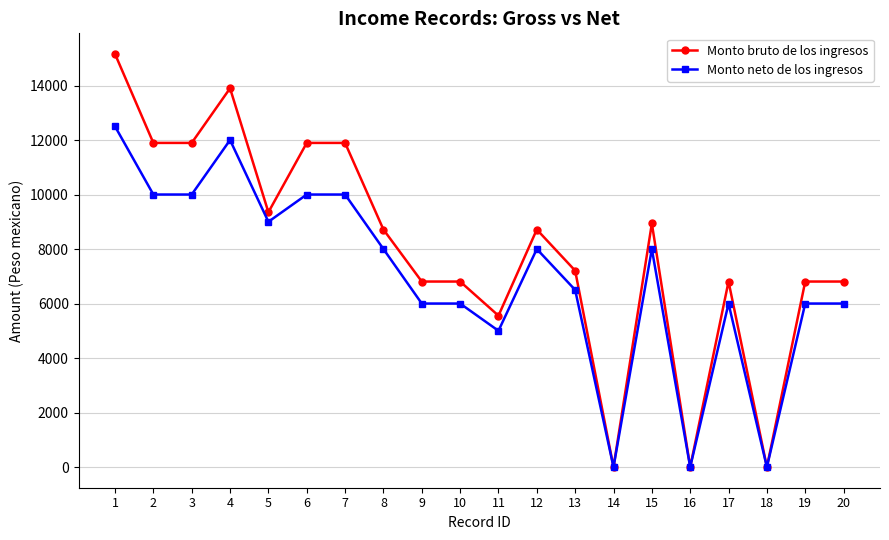

What are all the series names shown in the legend?

Monto bruto de los ingresos, Monto neto de los ingresos